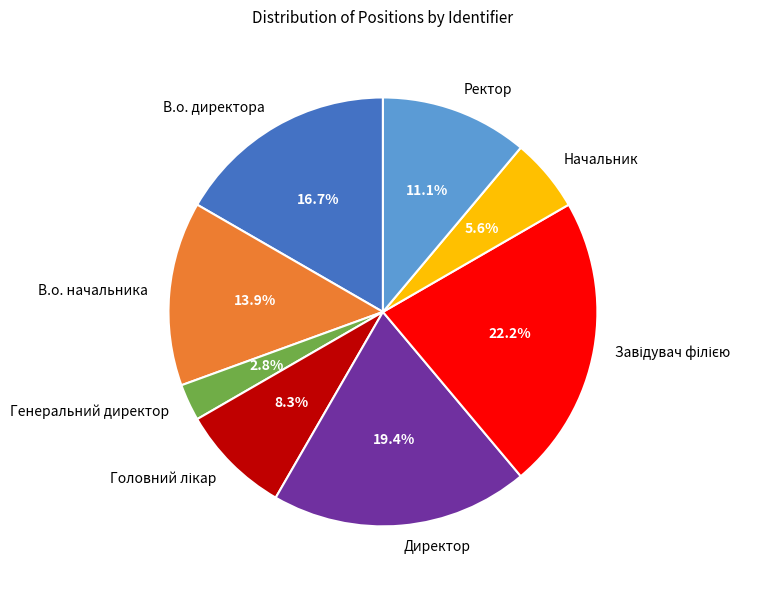

Which has a higher value, В.о. директора or Ректор?

В.о. директора